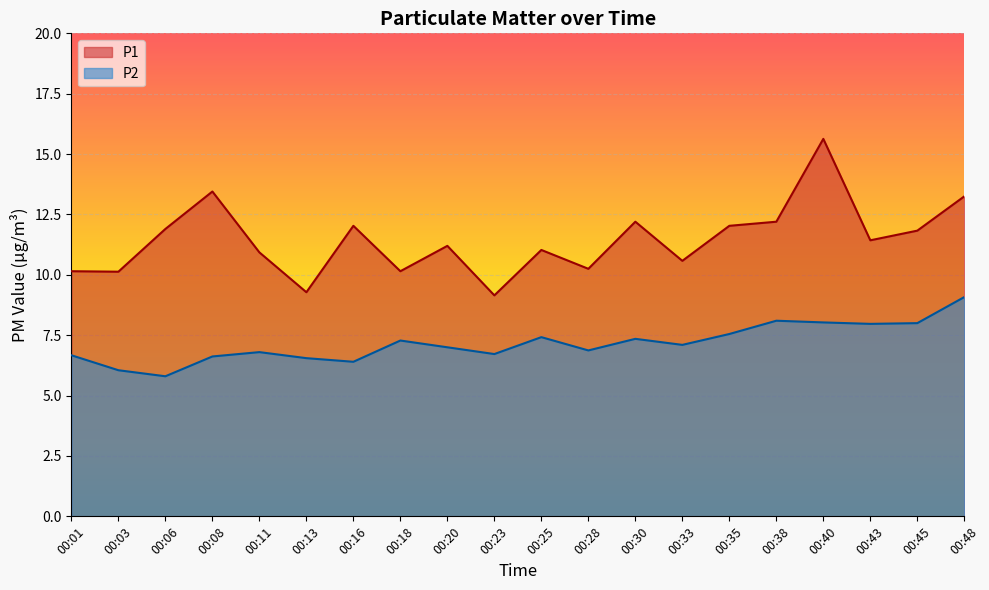

At 00:16, list the series in order from smallest to largest.

P2, P1